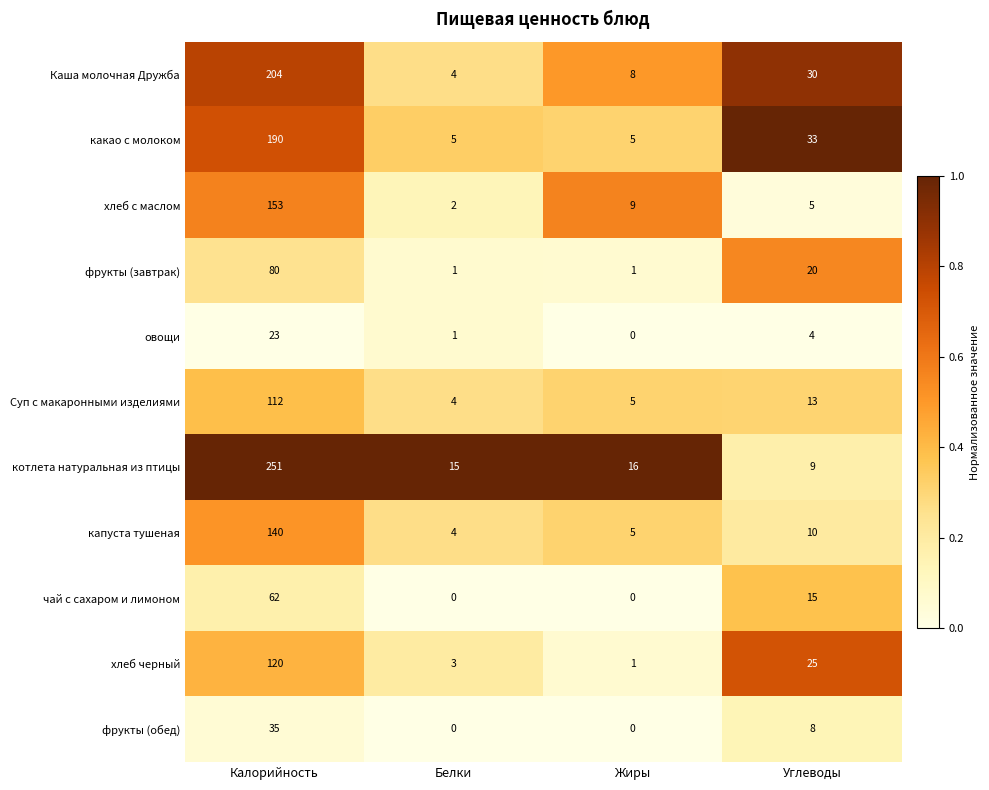

At which label does чай с сахаром и лимоном reach its peak?

Калорийность